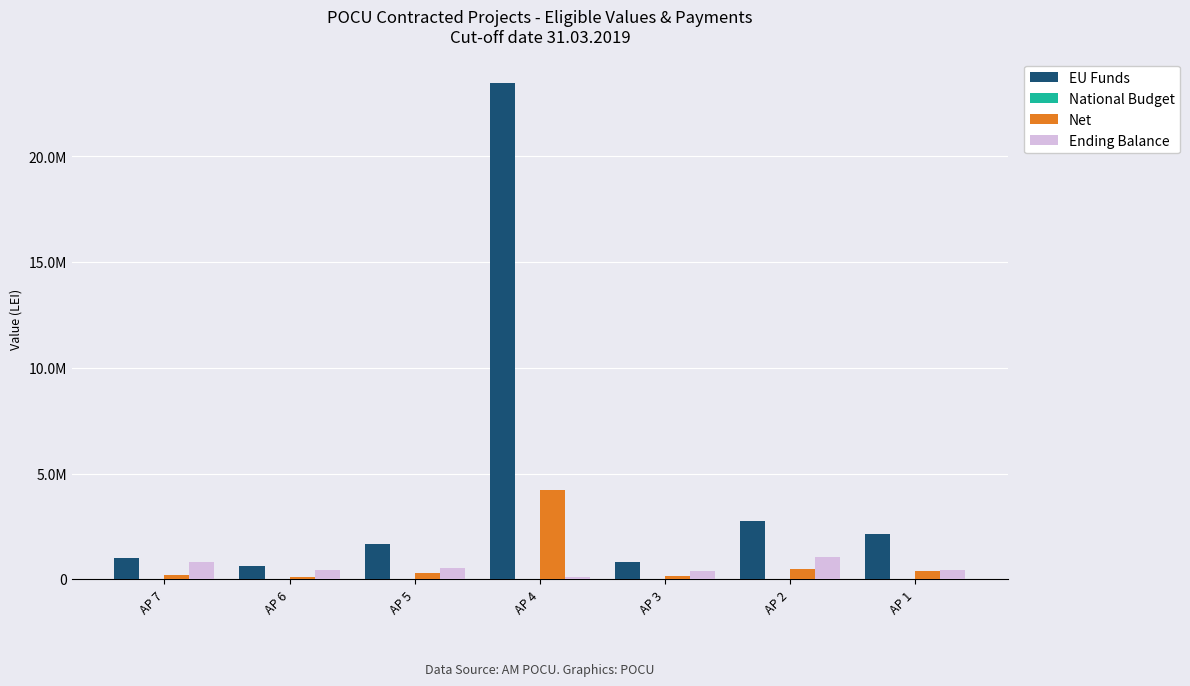

Are the bars horizontal?

No